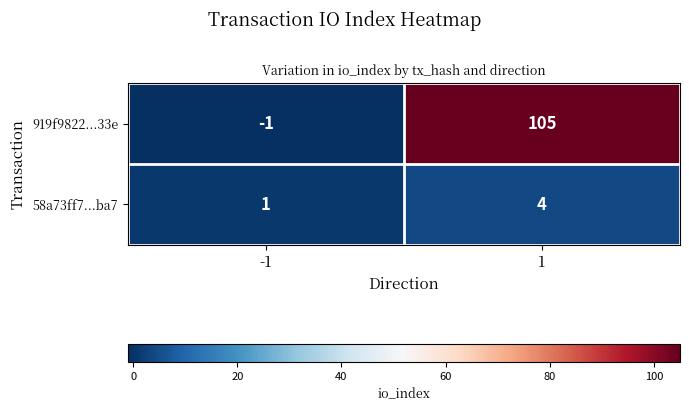

What is the approximate value of 58a73ff7...ba7 at 1?

4